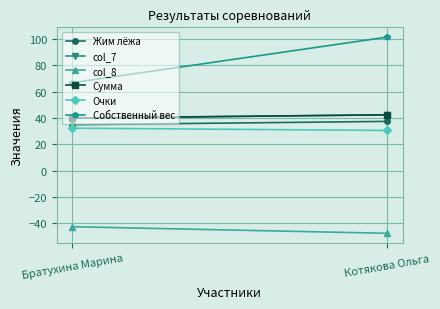

Reading right to left, what are all the values shown in this chart?

Жим лёжа: Котякова Ольга=37.5	Братухина Марина=35.0
col_7: Котякова Ольга=42.5	Братухина Марина=40.0
col_8: Котякова Ольга=-47.5	Братухина Марина=-42.5
Сумма: Котякова Ольга=42.5	Братухина Марина=40.0
Очки: Котякова Ольга=30.6	Братухина Марина=32.4
Собственный вес: Котякова Ольга=101.5	Братухина Марина=66.9